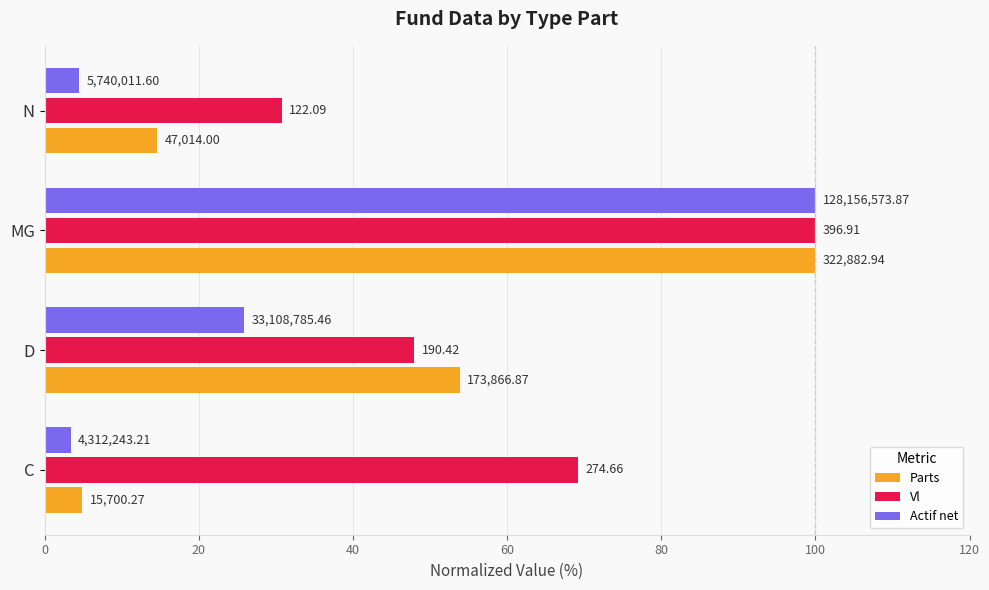

What are all the series names shown in the legend?

Parts, Vl, Actif net